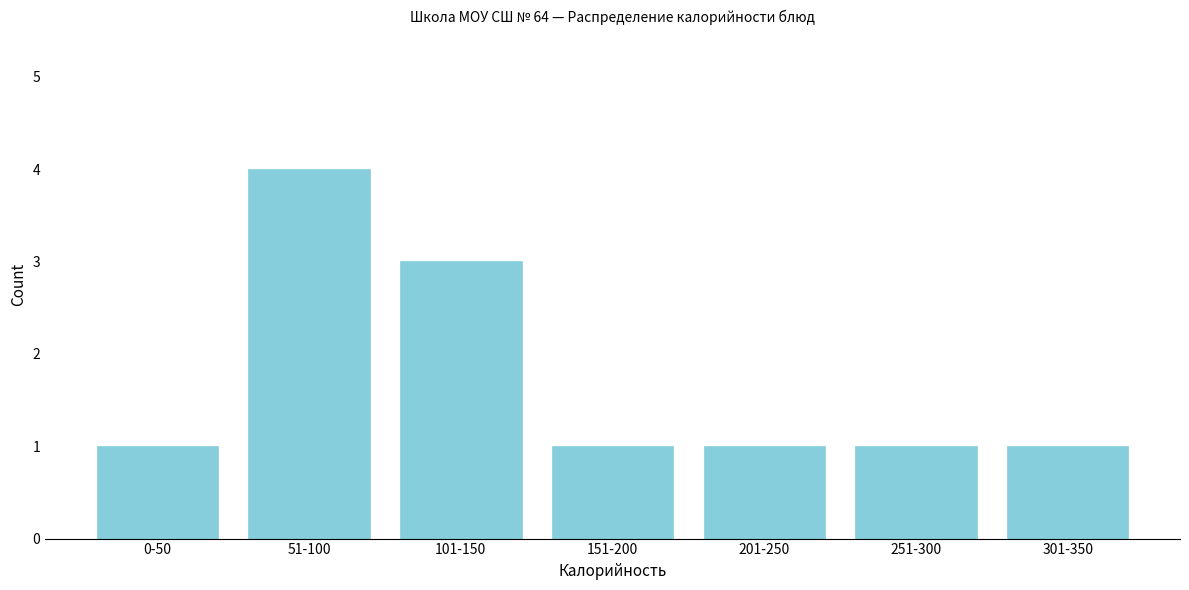

Reading left to right, extract all data points from this chart.

1	4	3	1	1	1	1